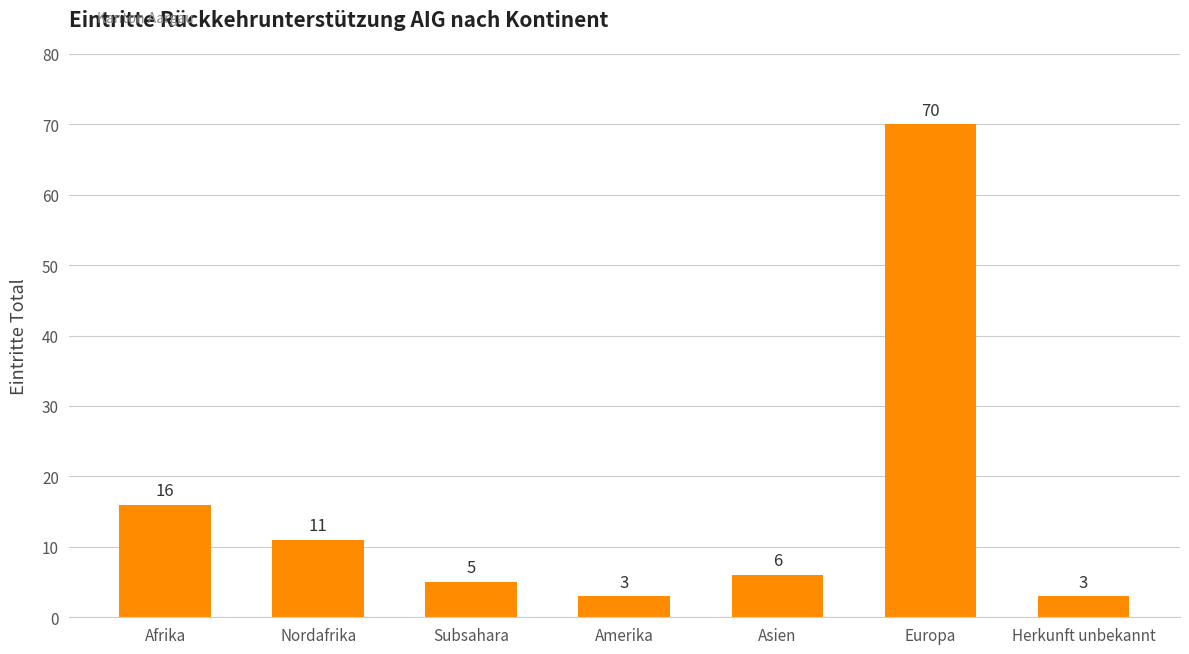

The chart shows a value of 70 at Europa. True or false?

True